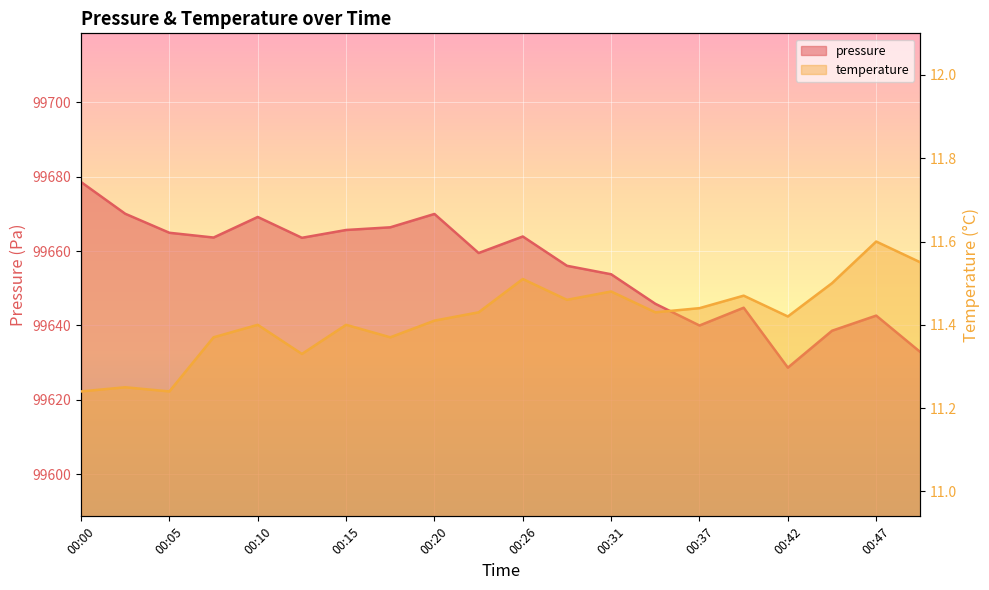

Reading right to left, extract all data points from this chart.

pressure: 00:50=99632.8	00:47=99642.7	00:45=99638.6	00:42=99628.7	00:39=99644.8	00:37=99640.0	00:34=99645.8	00:31=99653.8	00:28=99656.1	00:26=99663.9	00:23=99659.5	00:20=99670.0	00:18=99666.4	00:15=99665.7	00:12=99663.6	00:10=99669.2	00:07=99663.7	00:05=99664.9	00:02=99670.1	00:00=99678.6
temperature: 00:50=11.6	00:47=11.6	00:45=11.5	00:42=11.4	00:39=11.5	00:37=11.4	00:34=11.4	00:31=11.5	00:28=11.5	00:26=11.5	00:23=11.4	00:20=11.4	00:18=11.4	00:15=11.4	00:12=11.3	00:10=11.4	00:07=11.4	00:05=11.2	00:02=11.2	00:00=11.2